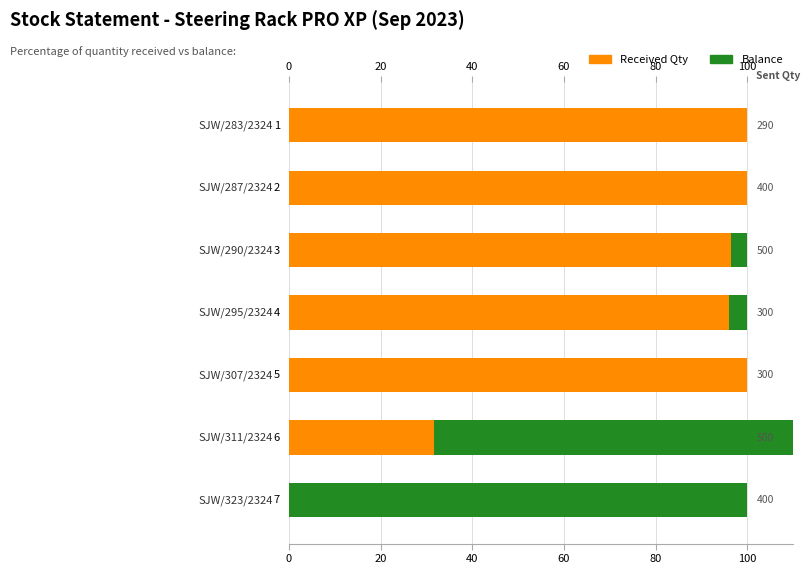

What is the sum of all Balance values?

206.4